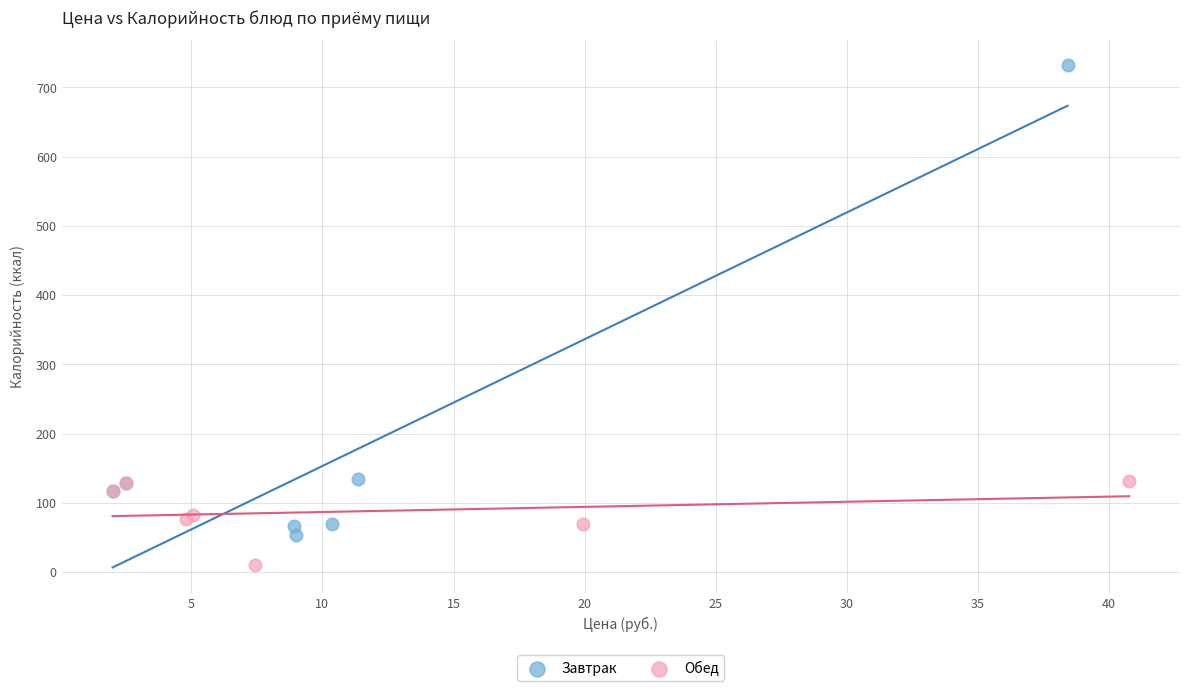

What are all the series names shown in the legend?

Завтрак, Обед